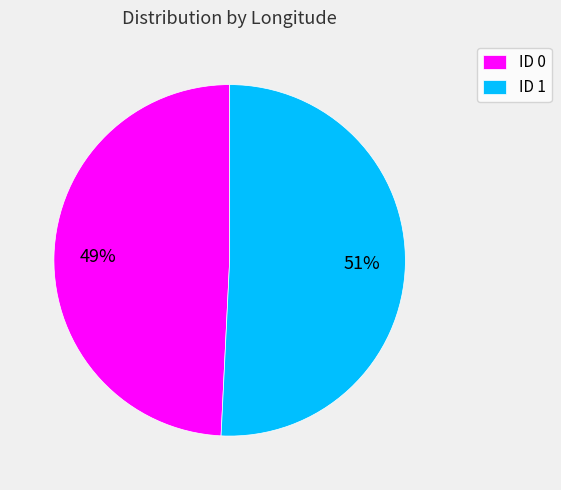

To the nearest percent, what is the combined percentage of ID 0 and ID 1?

100%